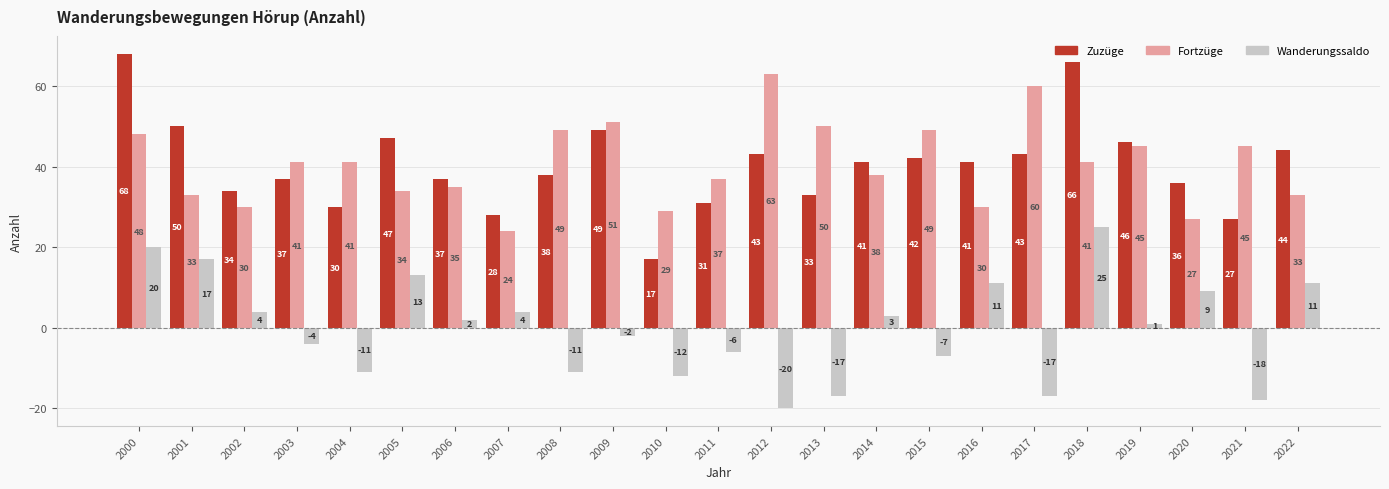

List the series in order of their peak value, highest first.

Zuzüge, Fortzüge, Wanderungssaldo